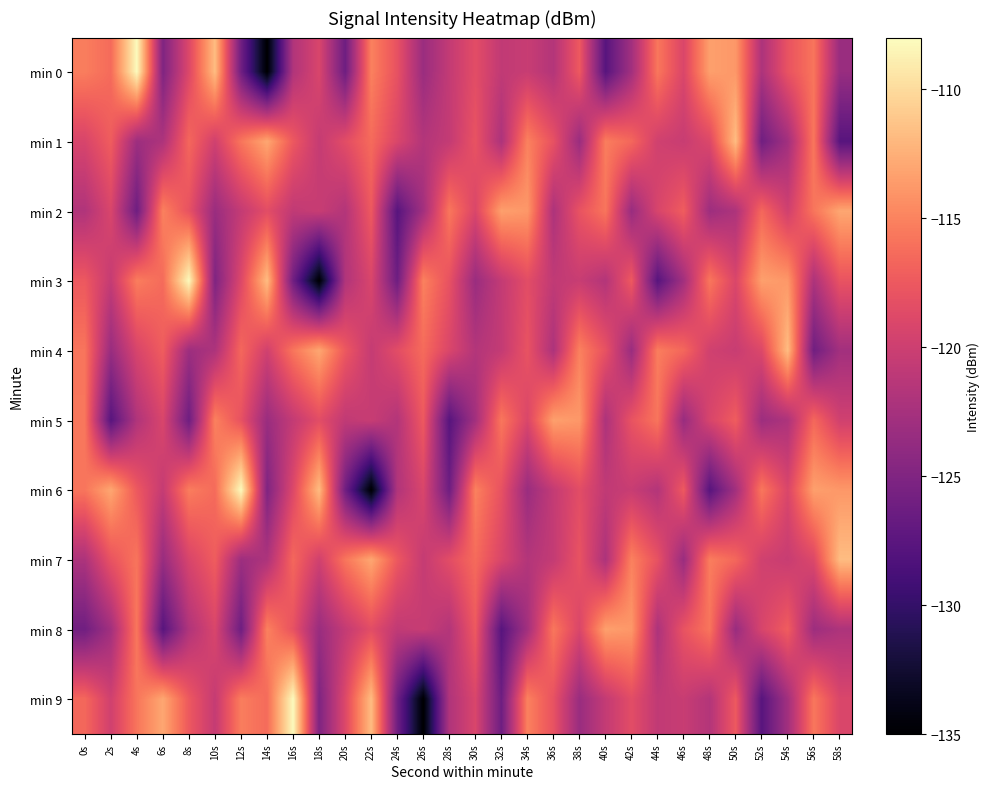

What is the total value across all series at 2s?

-1197.7